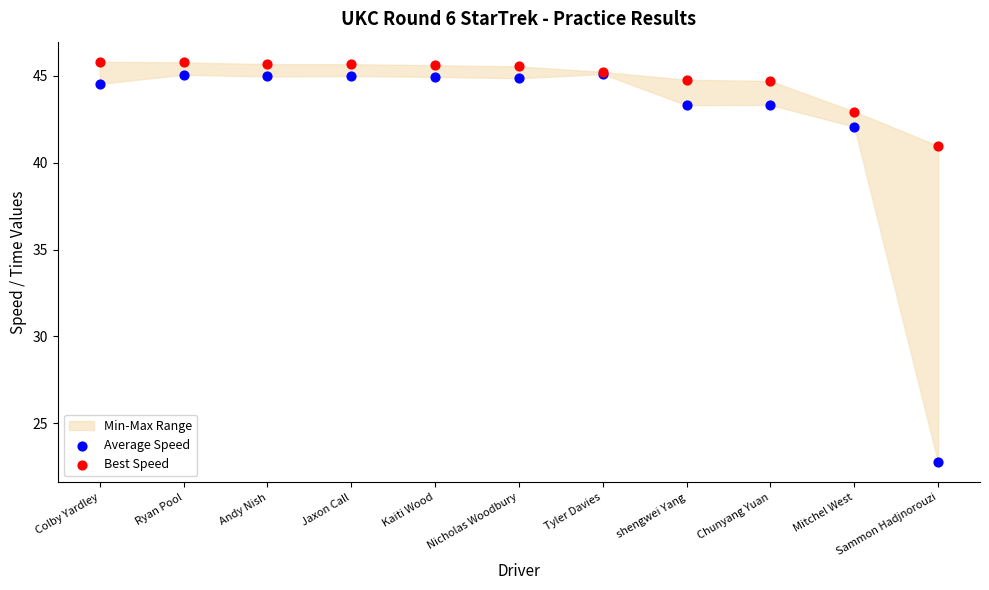

Which series has the widest spread of Y values?

Average Speed